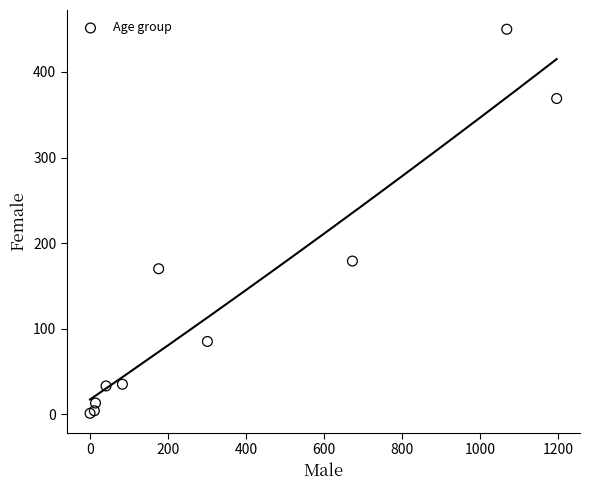

What Y value in the scatter plot is closest to 225?

179